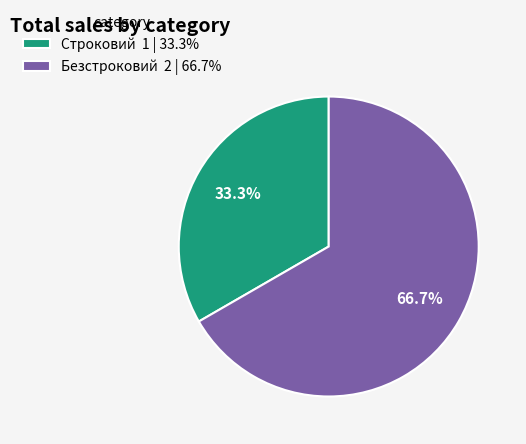

Is it true that Строковий is 33% of the pie?

True